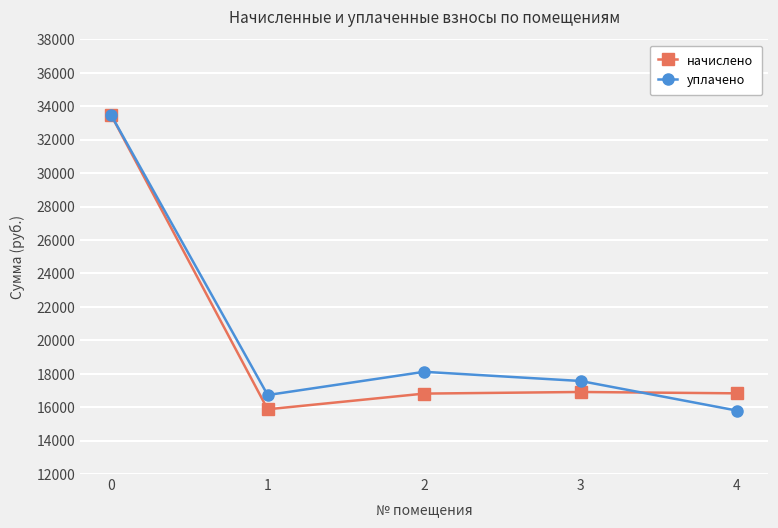

Does the chart display data point markers on the line(s)?

Yes